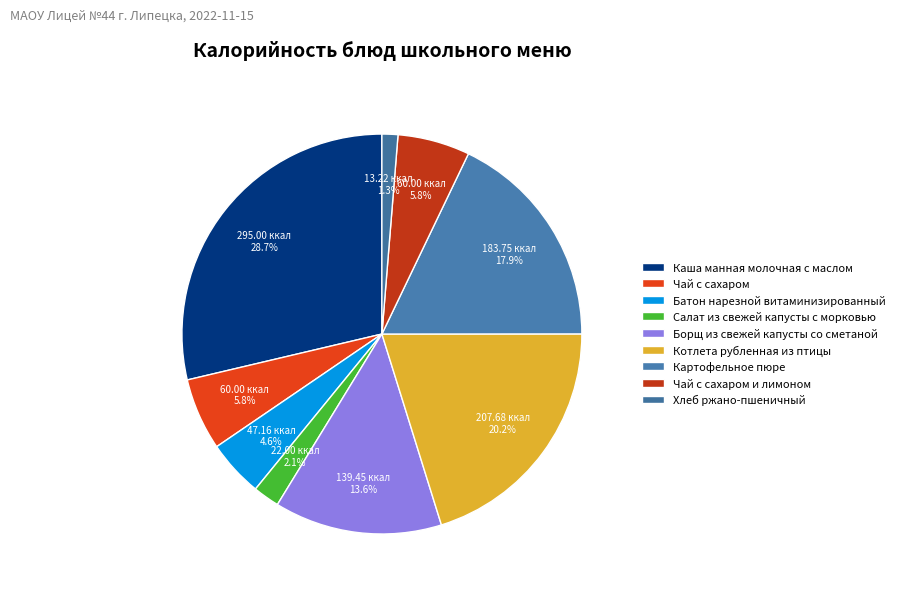

What percentage is the Хлеб ржано-пшеничный slice, to the nearest percent?

1%